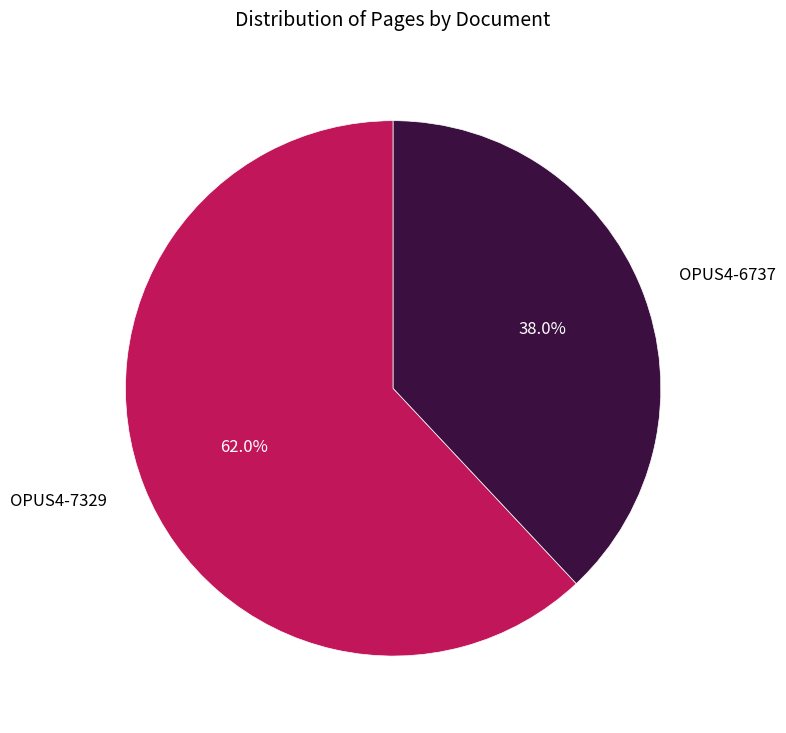

What percentage is the OPUS4-7329 slice, to the nearest percent?

62%